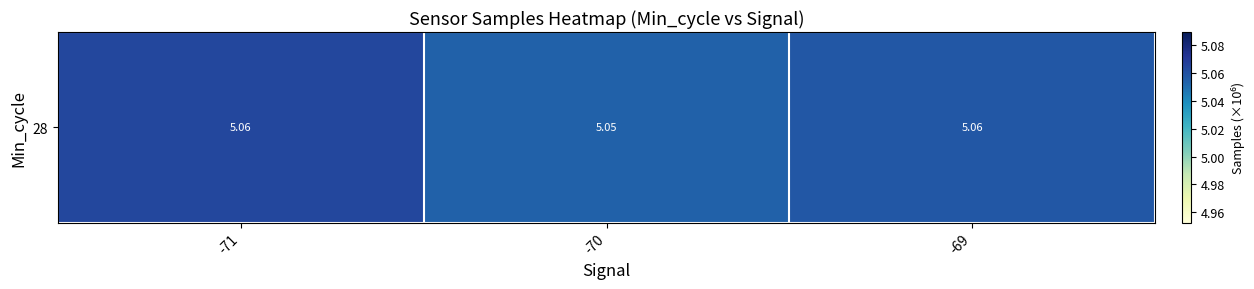

What is the smallest value displayed?

5.1